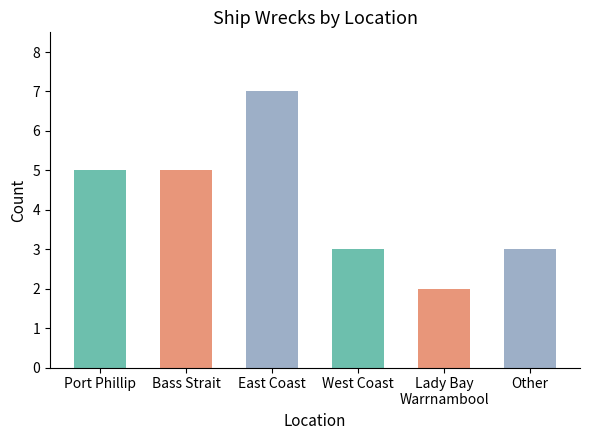

Which has a higher value, West Coast or Bass Strait?

Bass Strait